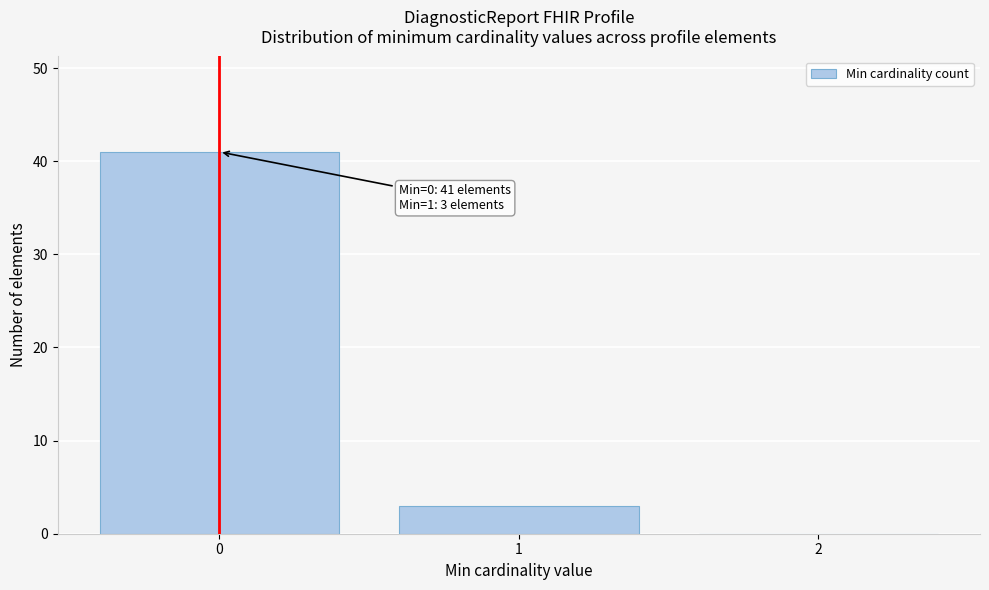

Reading left to right, what are all the values shown in this chart?

0=41	1=3	2=0